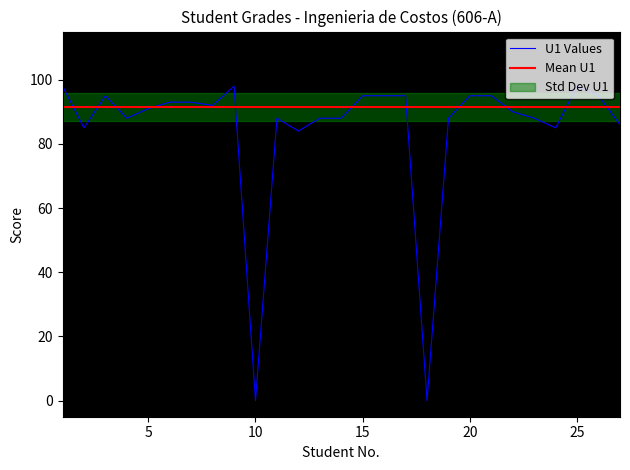

Is it true that U1 Values equals -43 at 10?

False